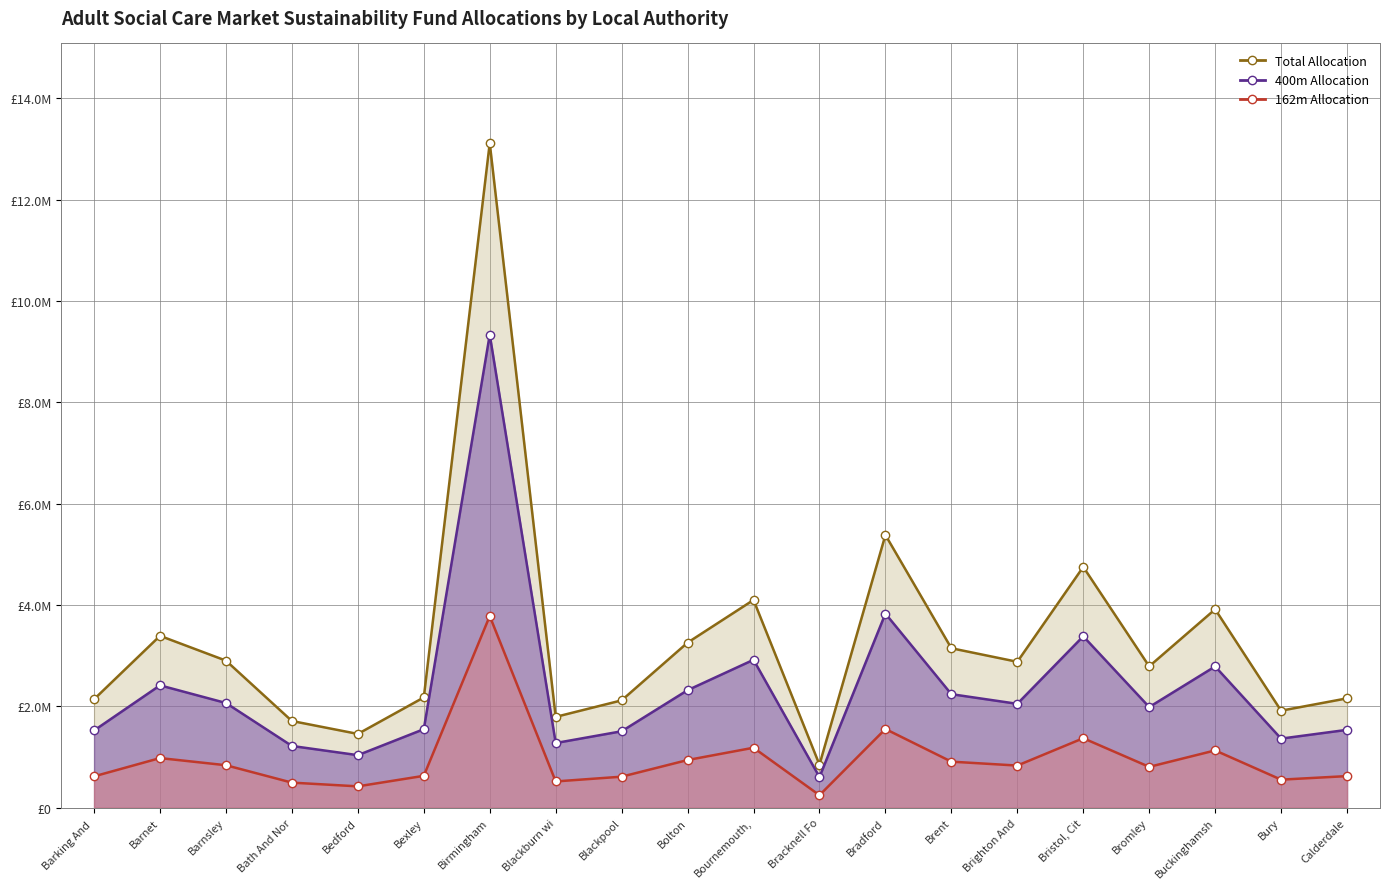

What is the difference between the highest and lowest values at Barnet?

2412482